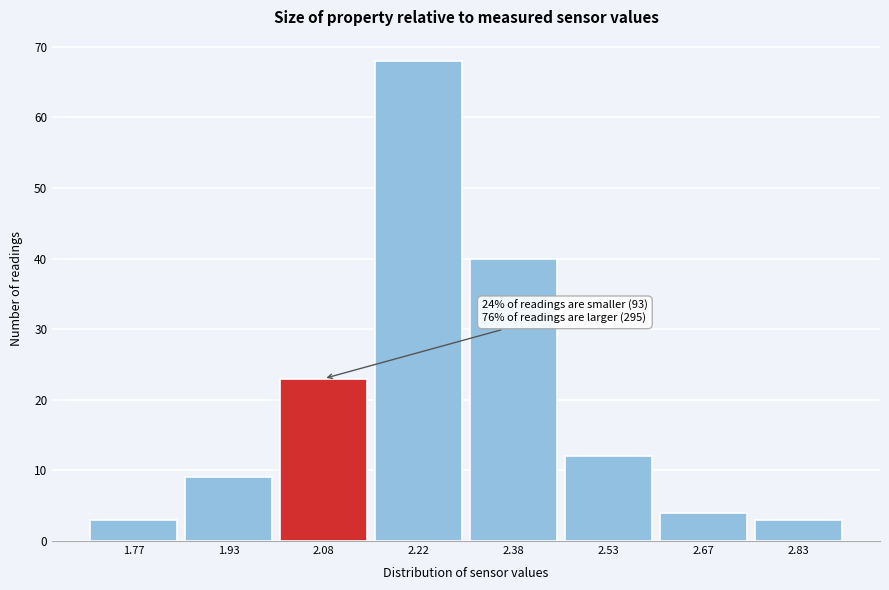

Which range on the x-axis has the tallest bar?

2.15 to 2.30